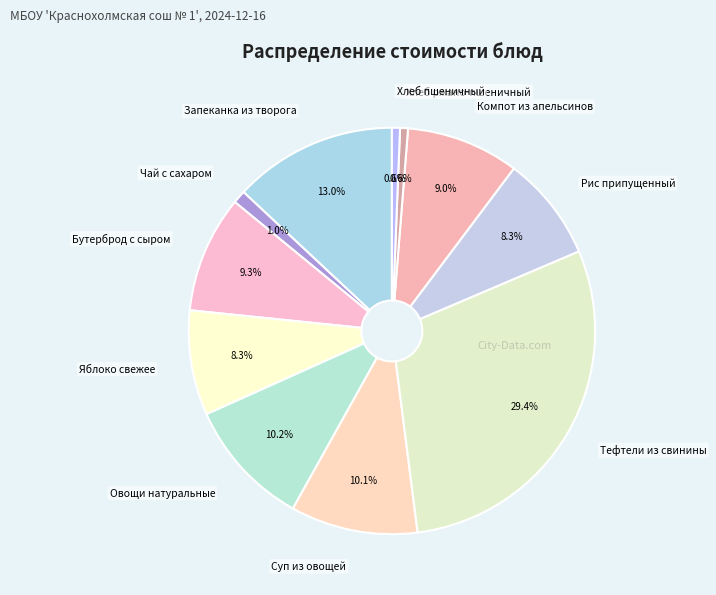

What is the smallest slice in the pie chart?

Хлеб ржано-пшеничный